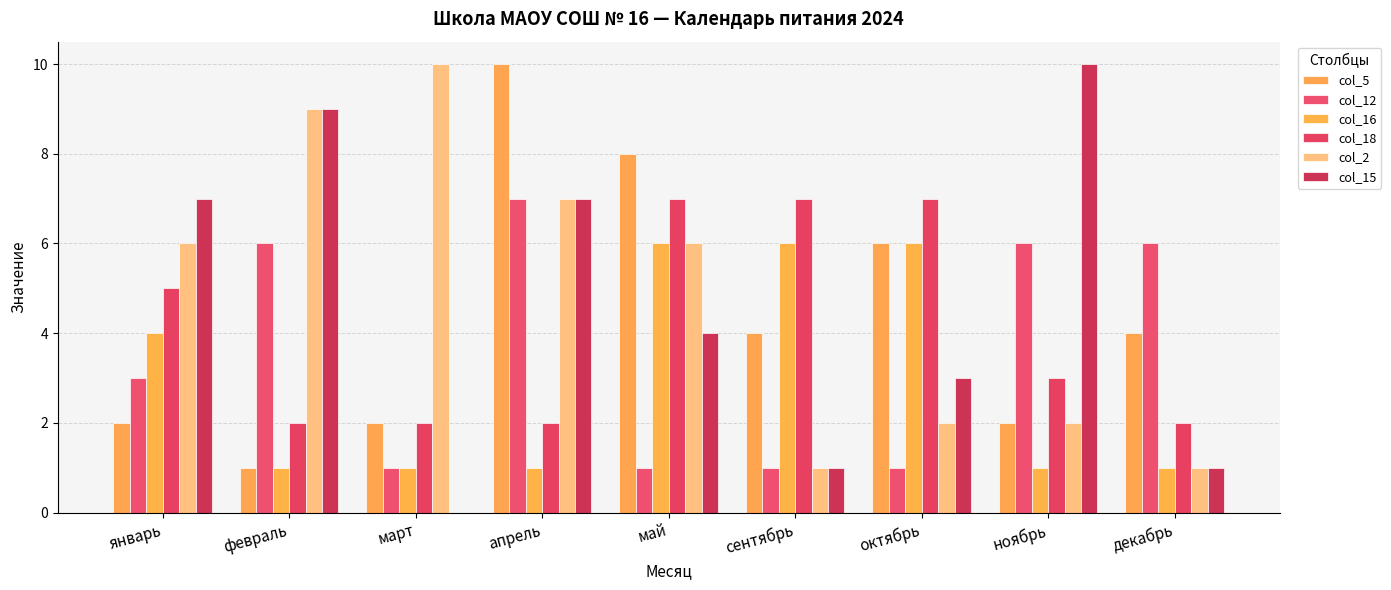

Rank the series by their maximum value, from highest to lowest.

col_5, col_2, col_15, col_12, col_18, col_16